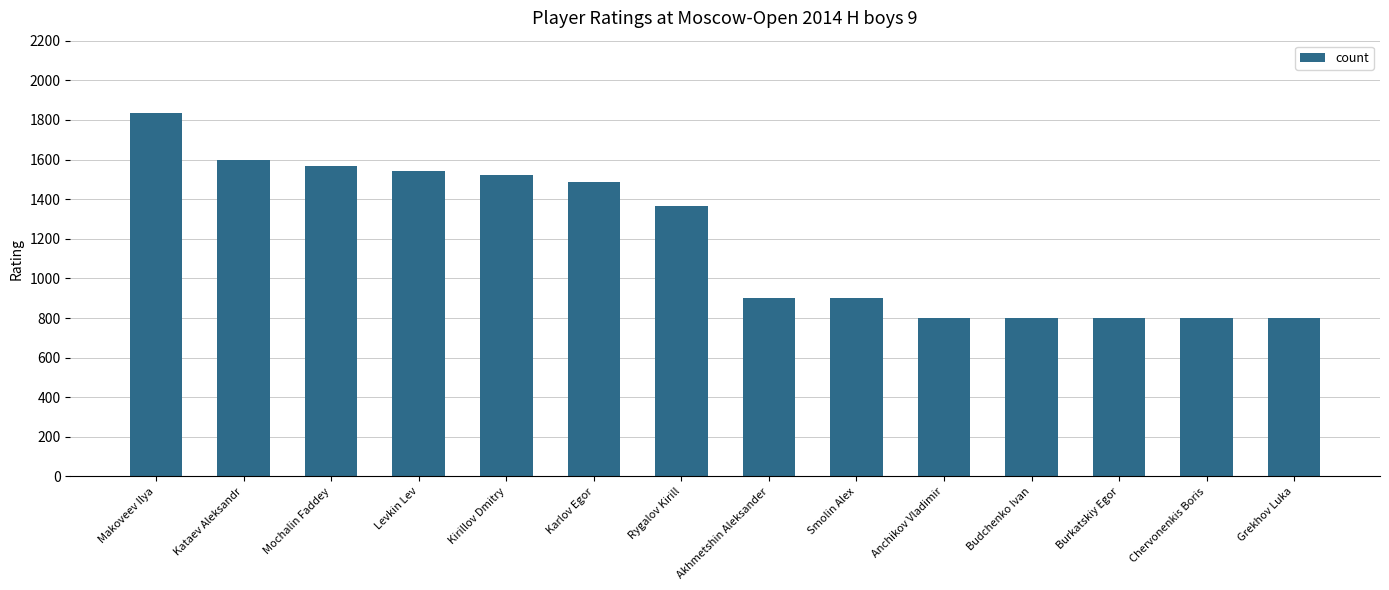

What position from the right is Kirillov Dmitry?

10